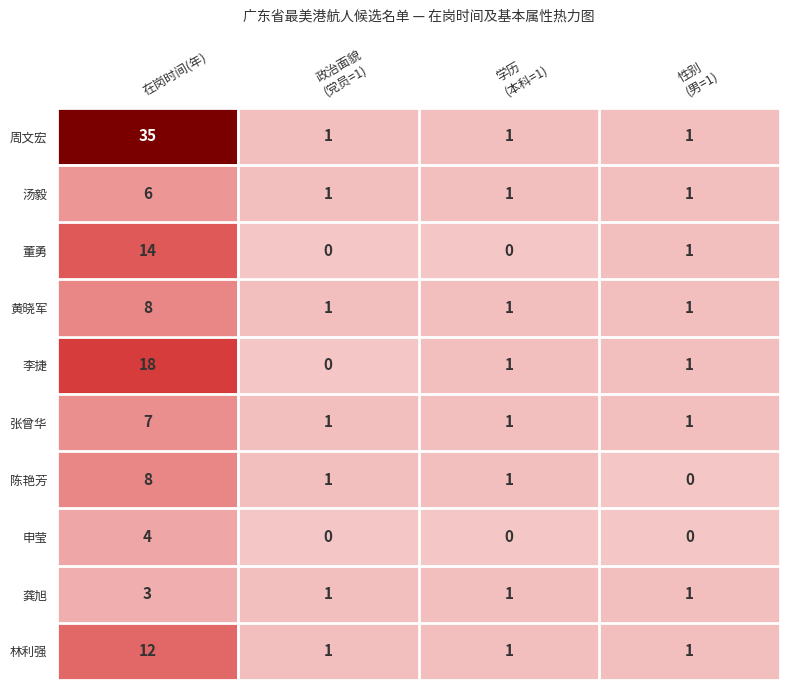

Which series has the widest spread of values?

周文宏